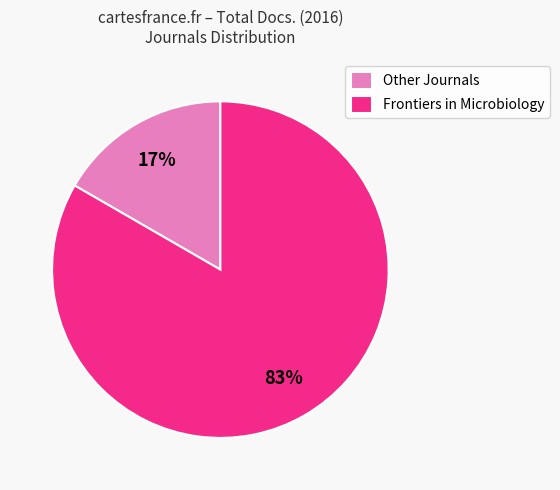

Rank the categories by value from lowest to highest.

Other Journals, Frontiers in Microbiology